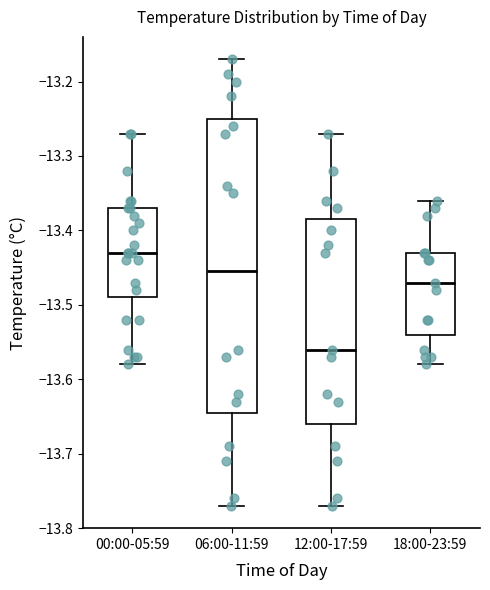

Reading left to right, read every box against the y-axis: the position of its median line, the range the box covers, and the ends of its whiskers. The values are not printed on the chart, so give them approximately, as read against the axis.

00:00-05:59: median -13.43, box -13.49 to -13.37, whiskers -13.58 to -13.27
06:00-11:59: median -13.45, box -13.64 to -13.25, whiskers -13.77 to -13.17
12:00-17:59: median -13.56, box -13.66 to -13.38, whiskers -13.77 to -13.27
18:00-23:59: median -13.47, box -13.54 to -13.43, whiskers -13.58 to -13.36